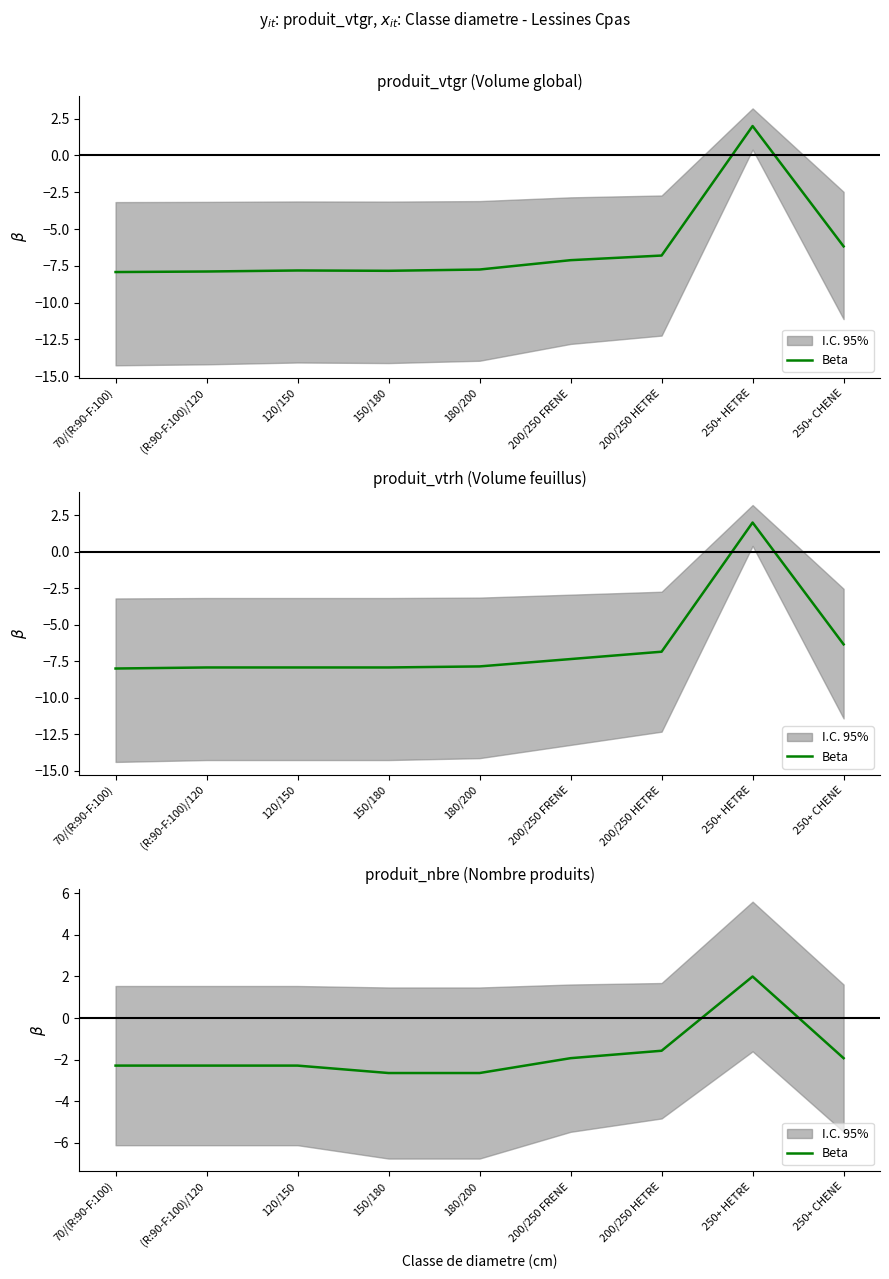

The value at 200/250 FRENE is -1.9. True or false?

True